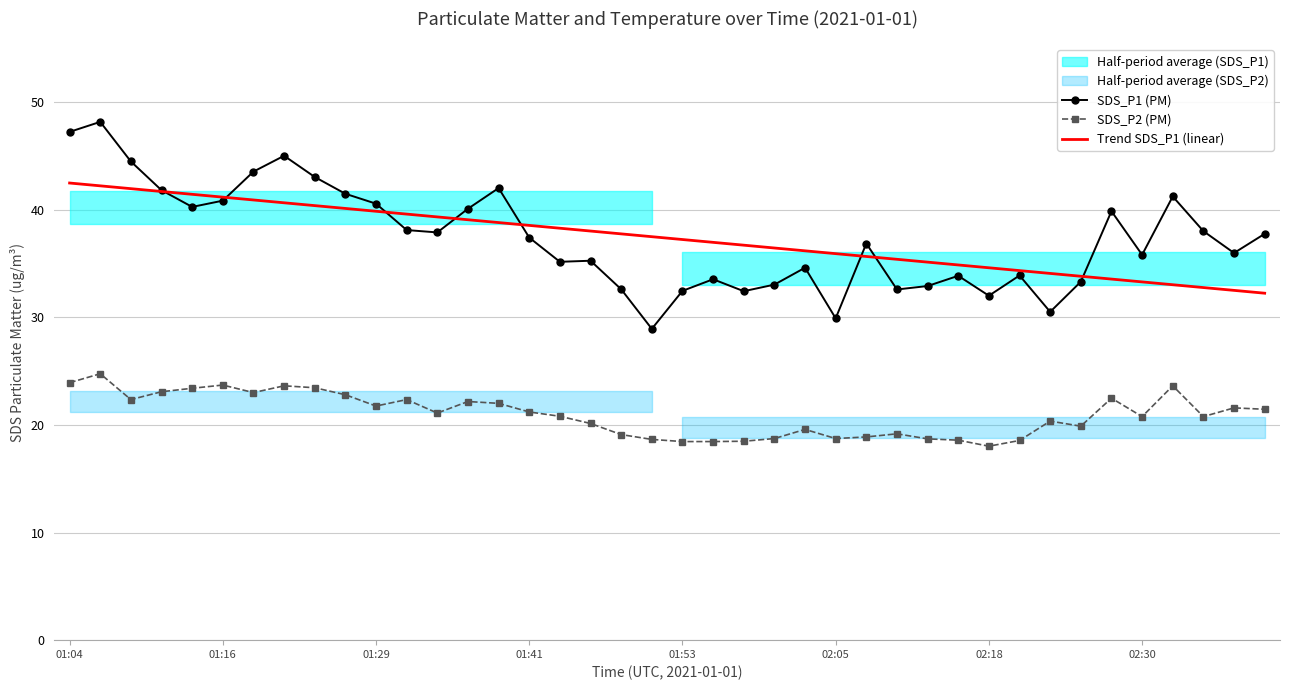

At 38, list the series in order from largest to smallest.

SDS_P1 (PM), Trend SDS_P1 (linear), SDS_P2 (PM)